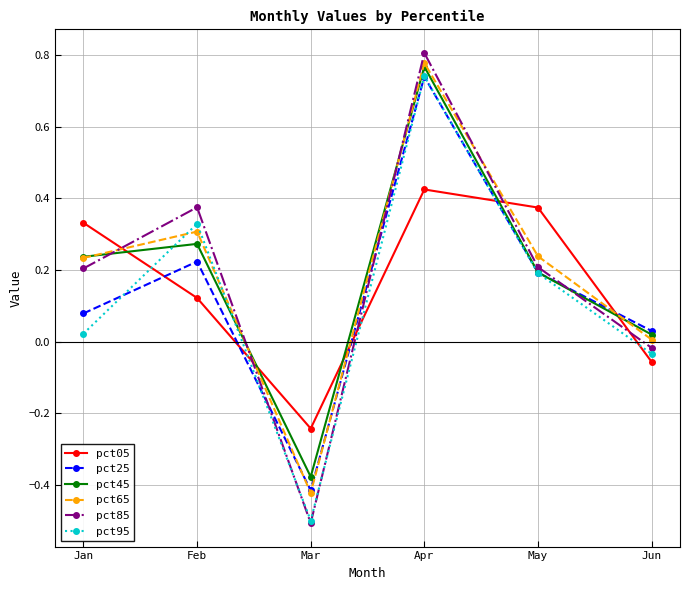

True or false: pct45 has more than 0 interior local peaks.

True